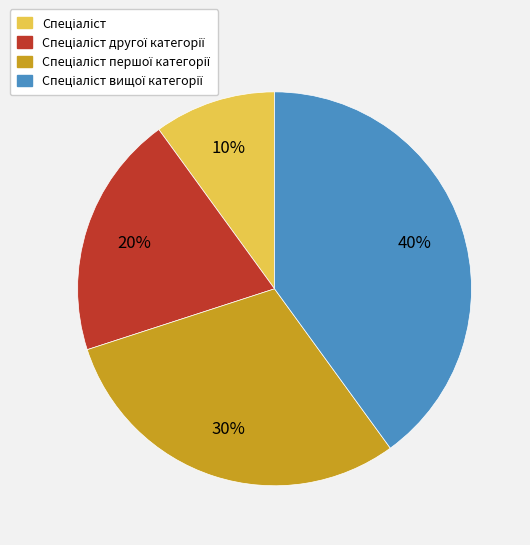

To the nearest percent, what is the average slice percentage?

25%